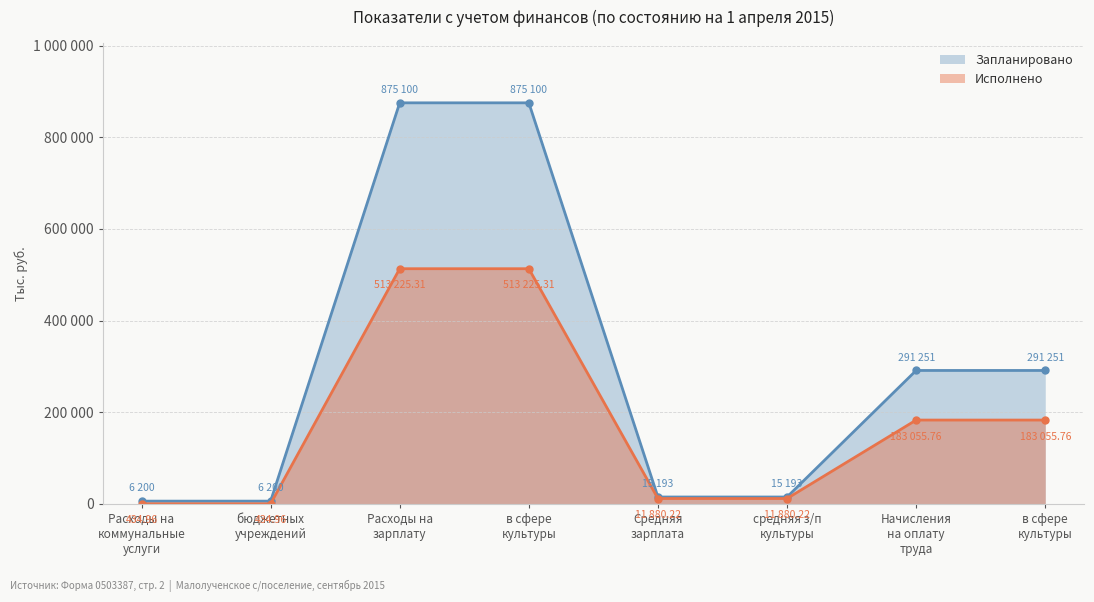

Reading left to right, what are all the values shown in this chart?

Запланировано: 6200.0	6200.0	875100.0	875100.0	15192.7	15192.7	291251.0	291251.0
Исполнено: 435.0	435.0	513225.3	513225.3	11880.2	11880.2	183055.8	183055.8